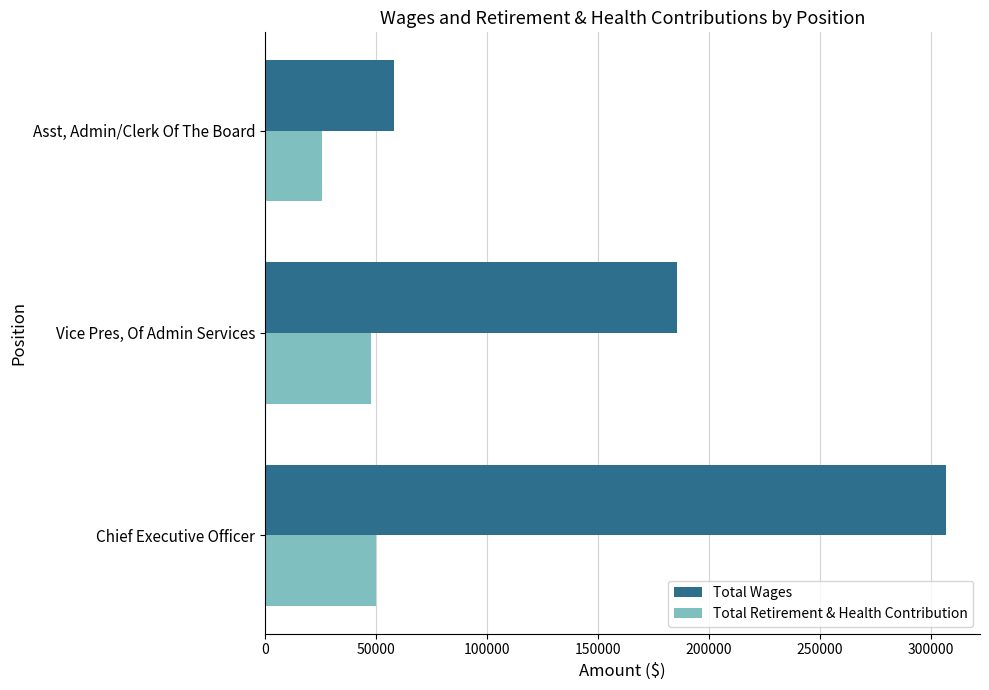

Rank the series by their maximum value, from highest to lowest.

Total Wages, Total Retirement & Health Contribution